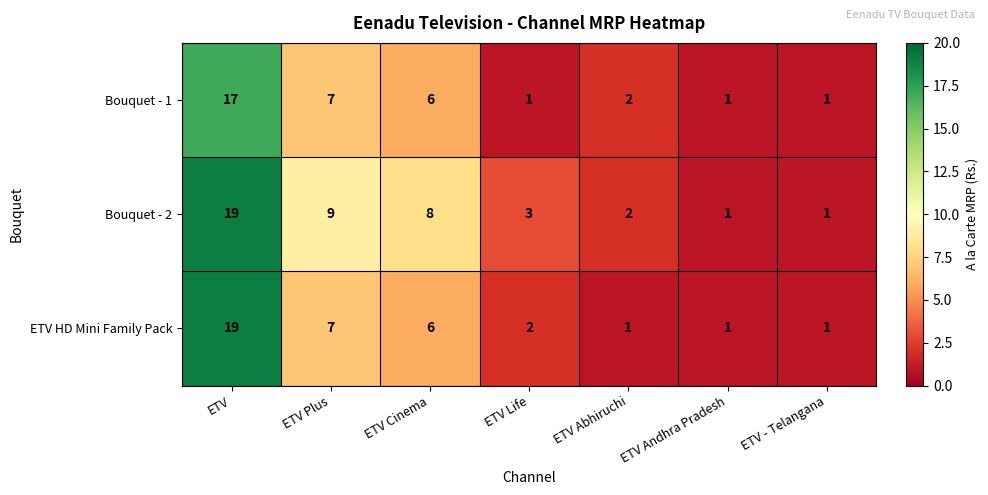

List the series in order of their overall mean, lowest first.

Bouquet - 1, ETV HD Mini Family Pack, Bouquet - 2